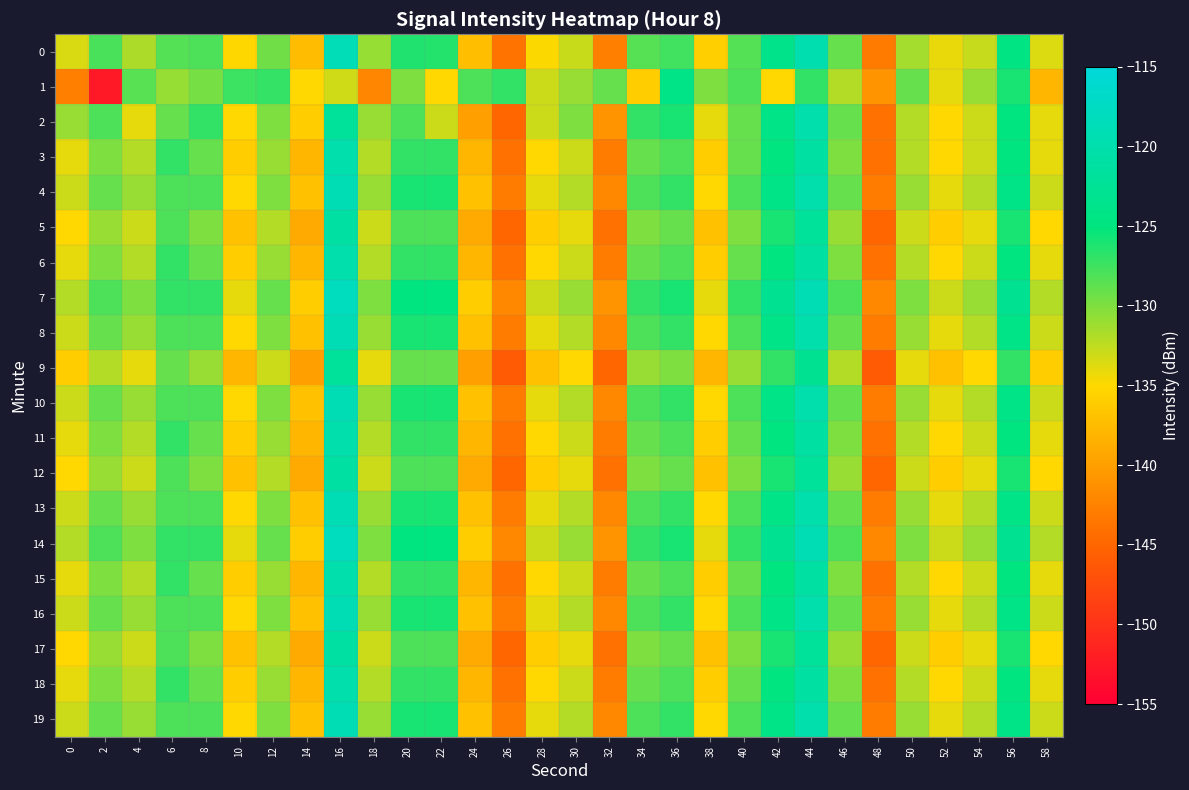

At which category is the sum across all series the highest?

16